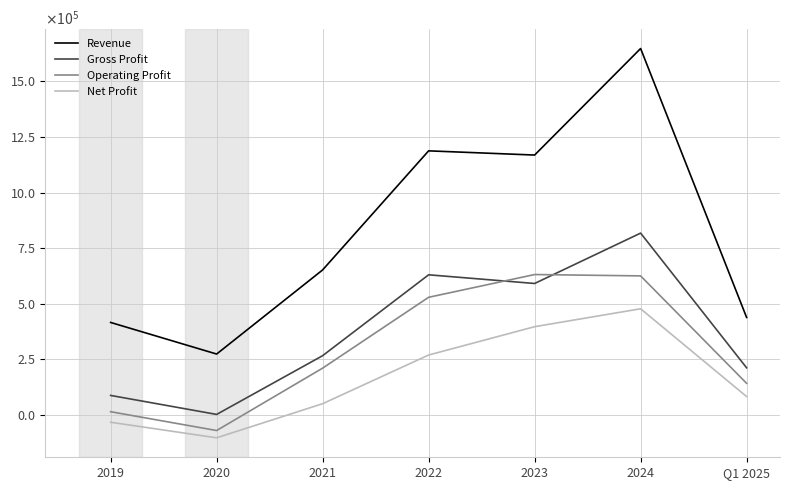

The Gross Profit series shows 211953 at Q1 2025. True or false?

True